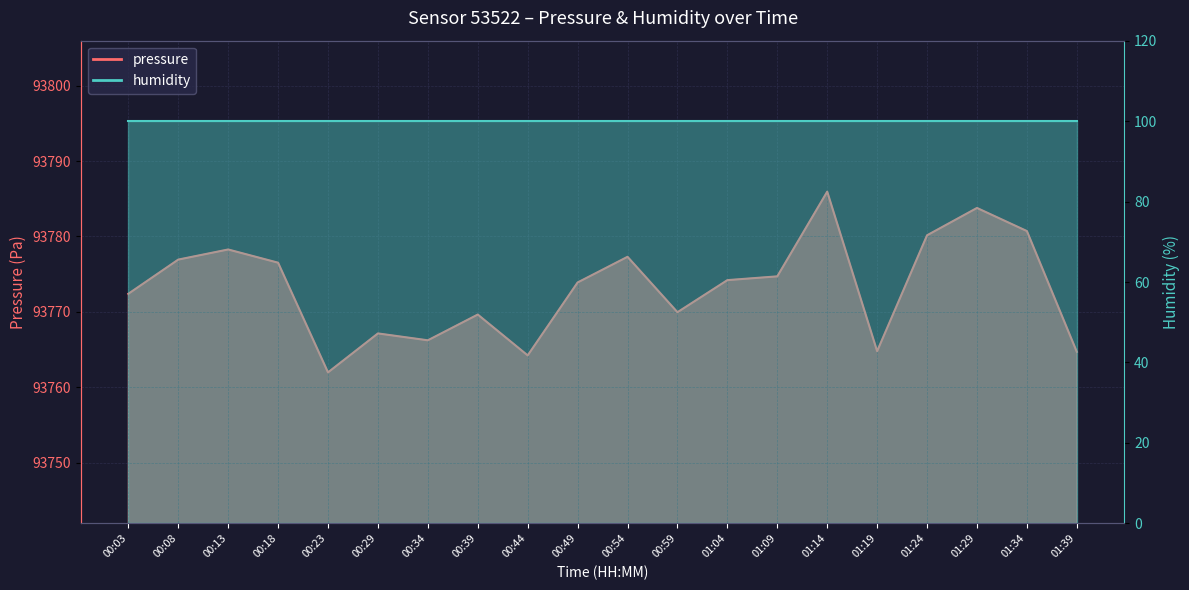

True or false: the data shows 164548.4 at 01:19.

False